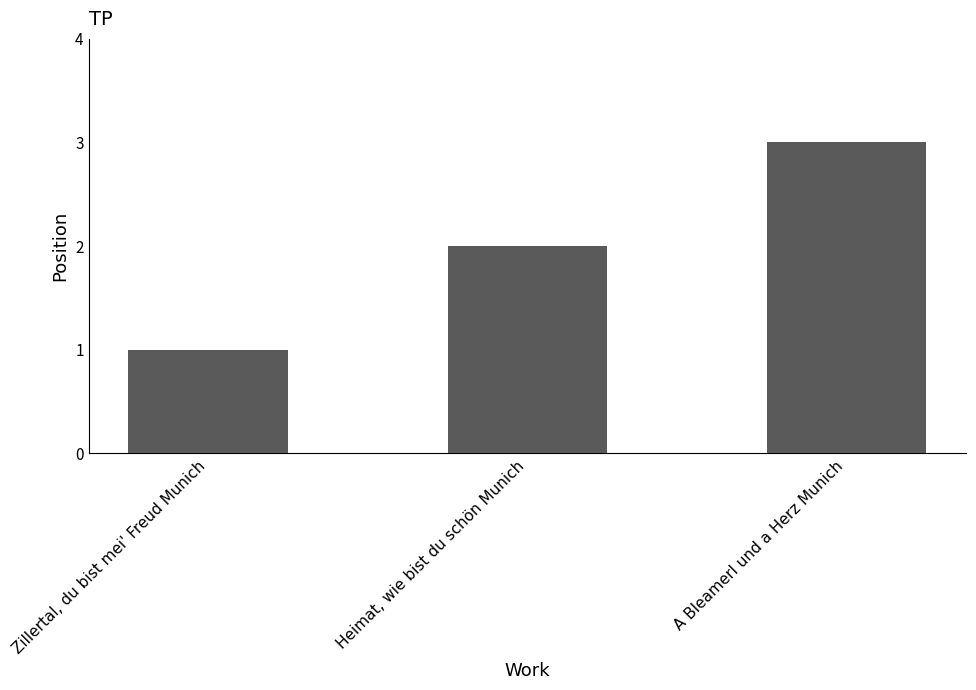

What is the smallest value displayed?

1